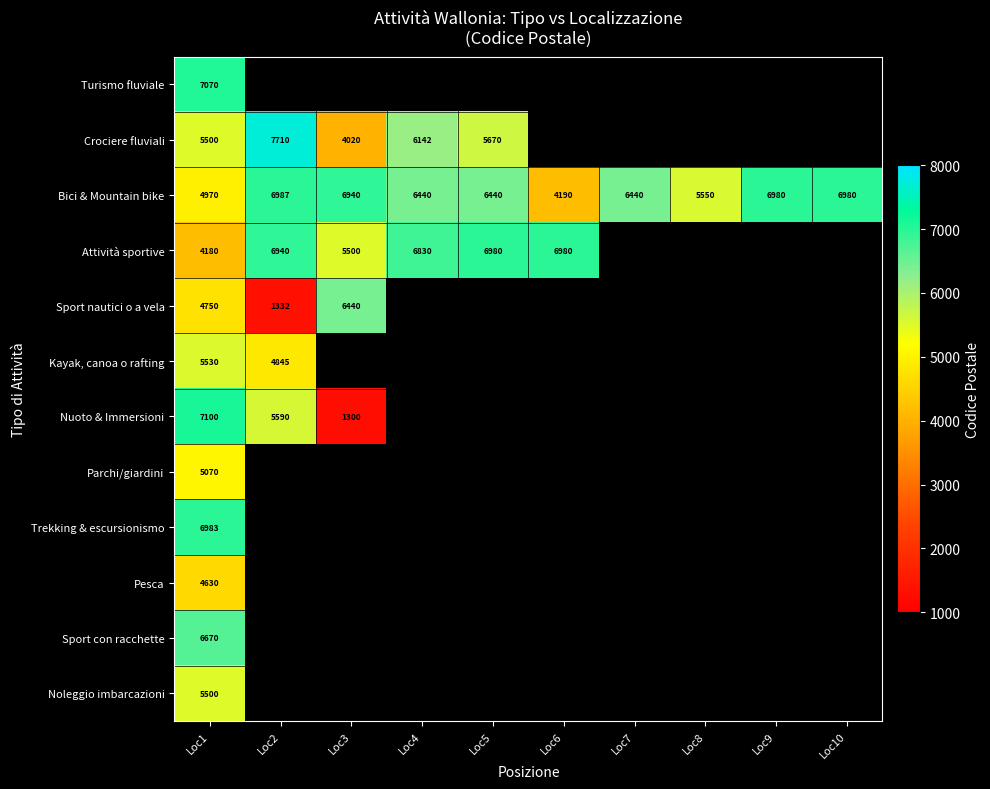

True or false: Noleggio imbarcazioni has a value of 7601.5 at Loc1.

False